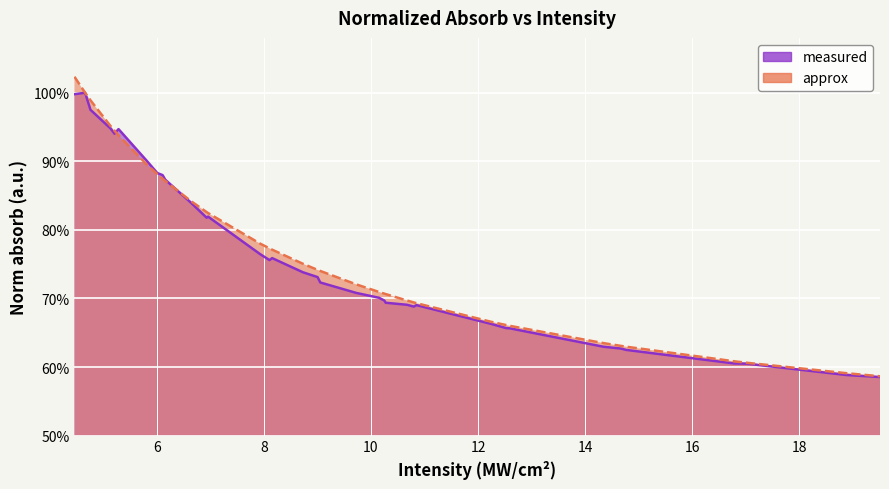

Is it true that measured equals 0.7 at 10.15171921874?

True